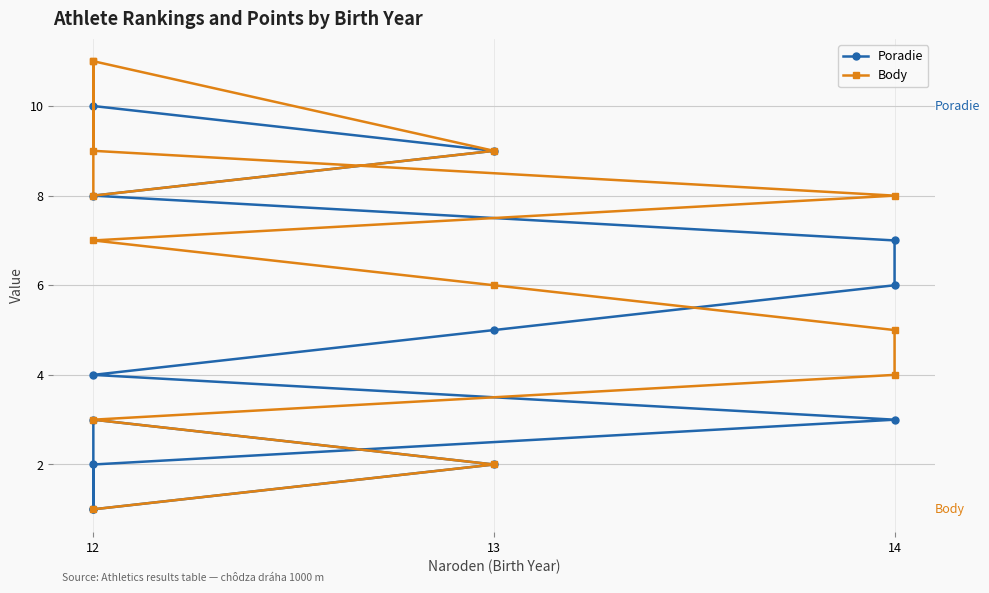

How many Body values are between 4 and 9?

8